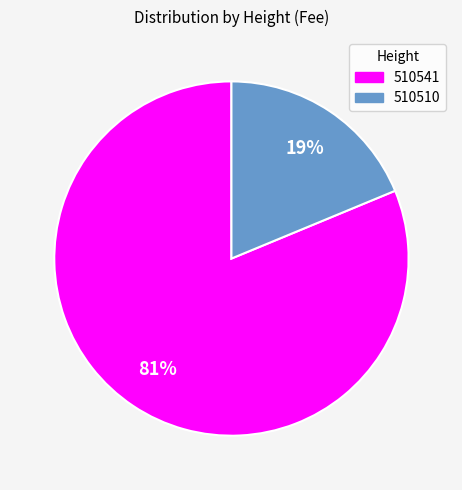

Which slice represents more than half of the pie?

510541